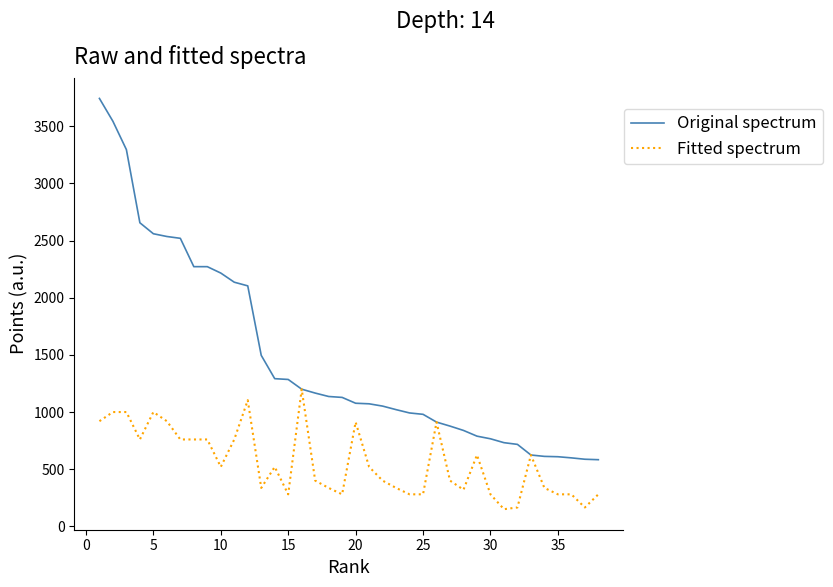

Which series has the widest spread of values?

Original spectrum